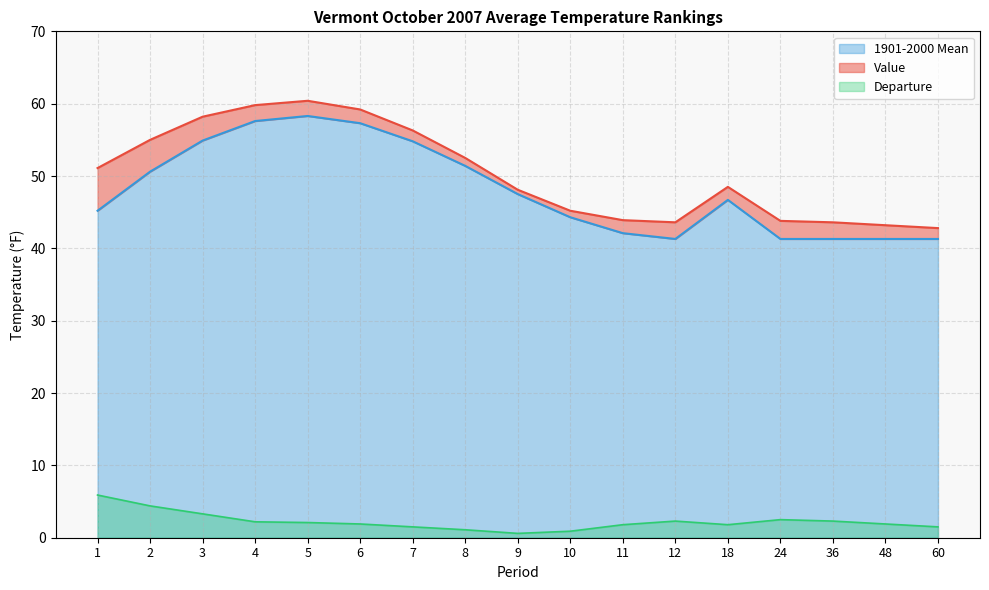

What is the total value across all series at 10?

90.4